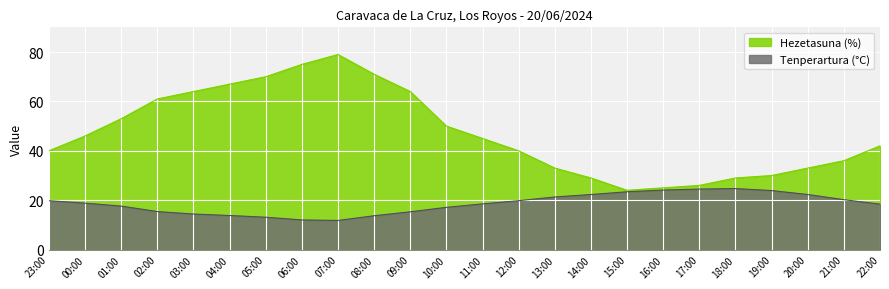

Reading left to right, what are all the values shown in this chart?

Tenperartura (°C): 19.8	18.8	17.6	15.4	14.4	13.8	13.1	12.0	11.8	13.7	15.3	17.1	18.5	19.8	21.3	22.3	23.4	24.1	24.5	24.7	23.9	22.3	20.2	18.4
Hezetasuna (%): 40.0	46.0	53.0	61.0	64.0	67.0	70.0	75.0	79.0	71.0	64.0	50.0	45.0	40.0	33.0	29.0	24.0	25.0	26.0	29.0	30.0	33.0	36.0	42.0